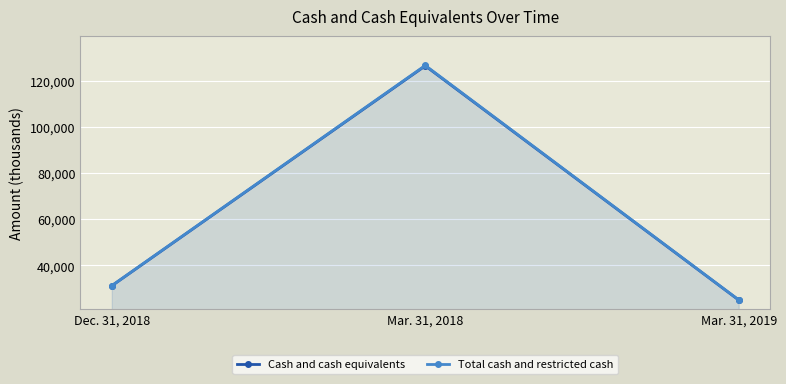

True or false: Total cash and restricted cash has a value of 17935 at Dec. 31, 2018.

False